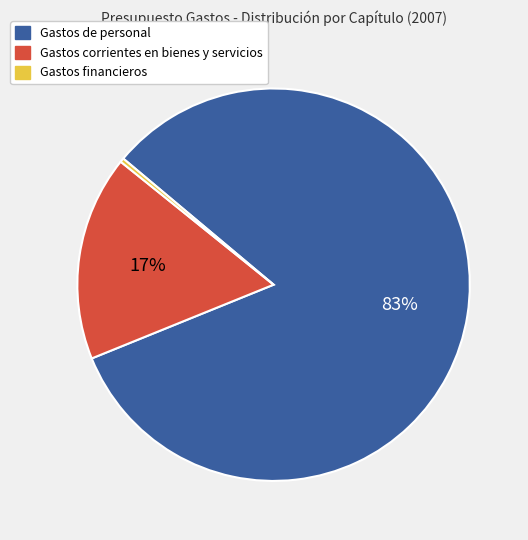

Count the number of slices in the pie.

3